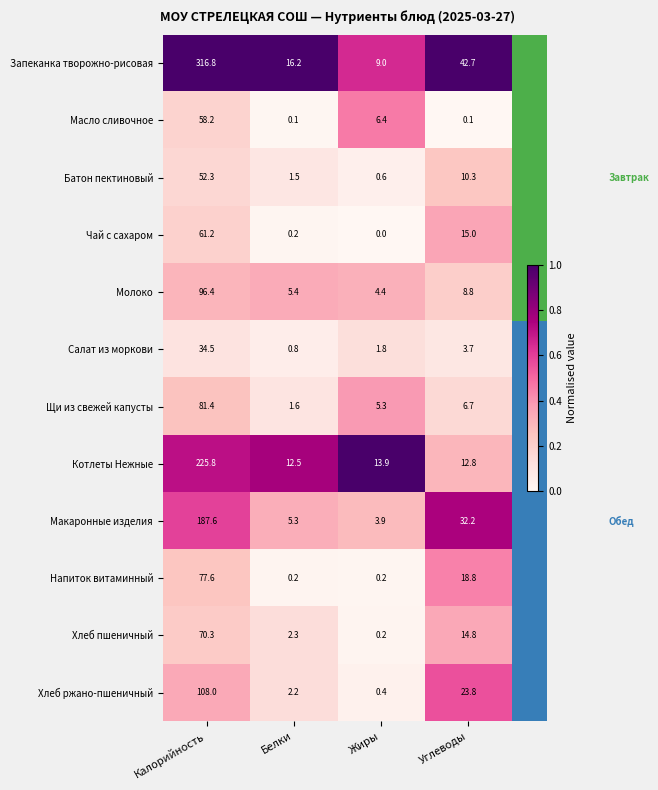

What is the maximum value for Чай с сахаром?

61.2